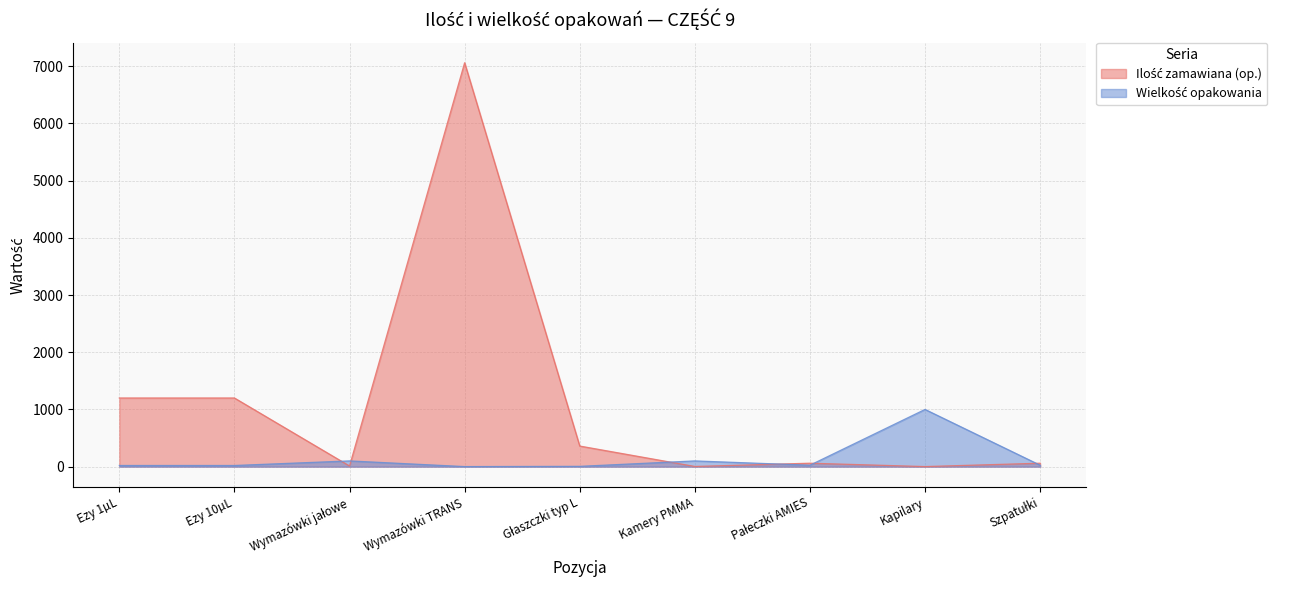

What is the maximum value shown in the chart?

7060